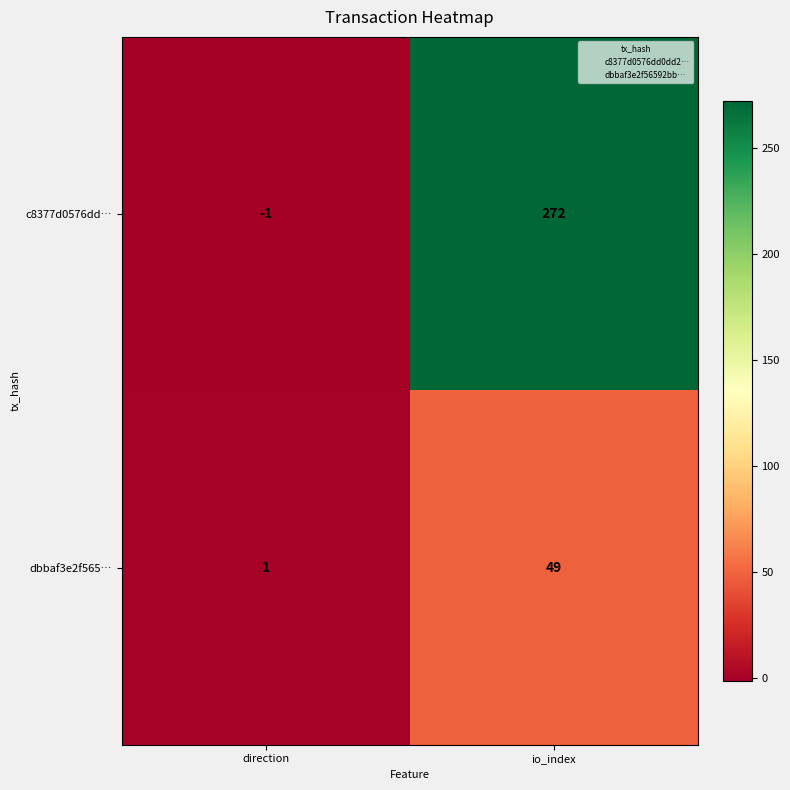

The value of c8377d0576dd… at direction is -1. True or false?

True